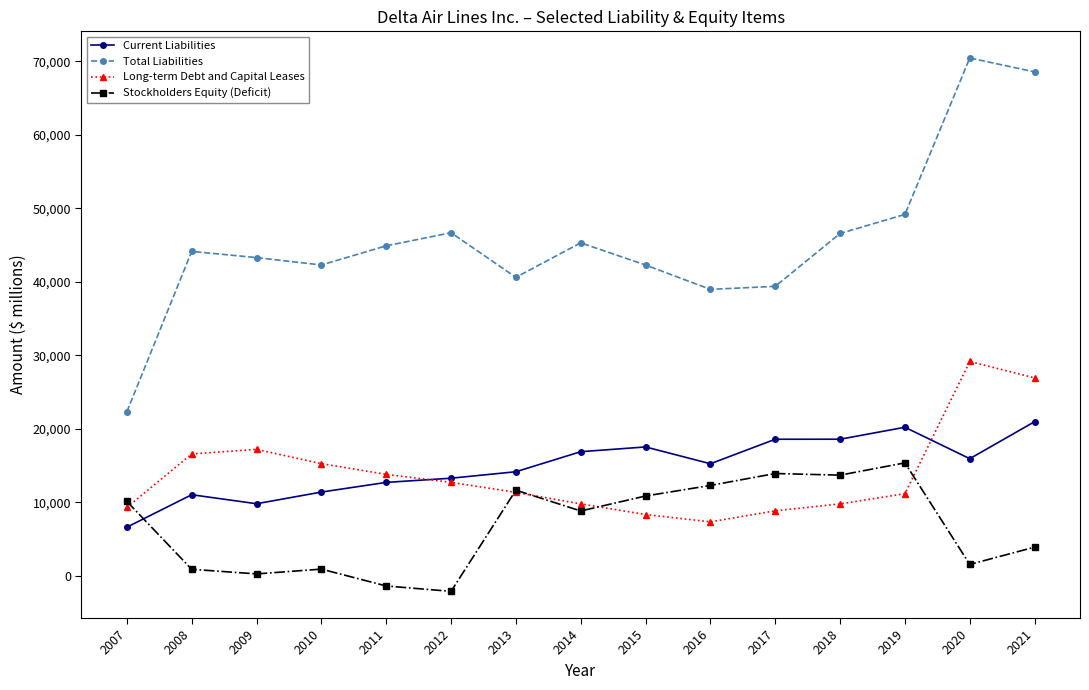

True or false: Stockholders Equity (Deficit) has a value of 4725 at 2017.

False